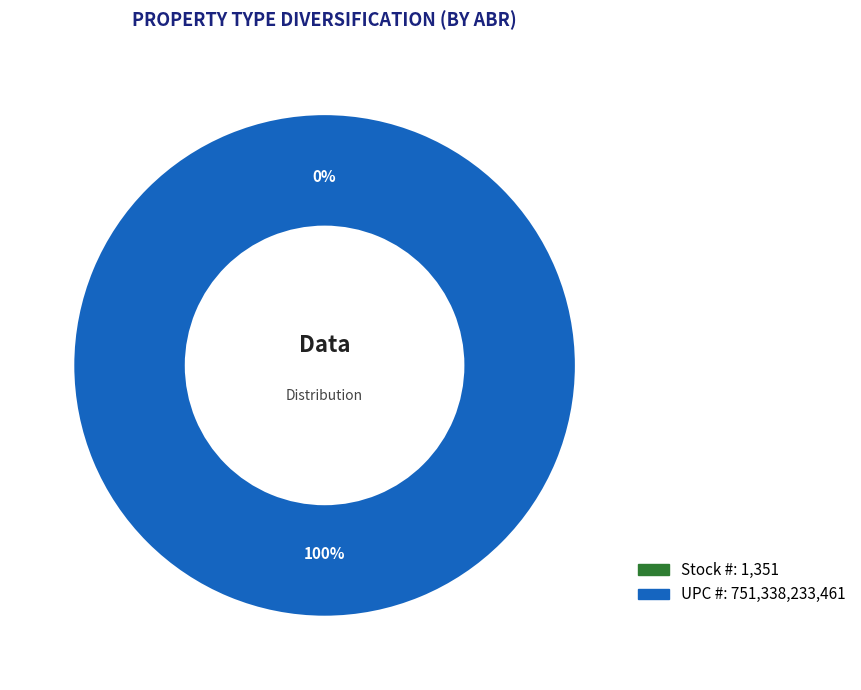

To the nearest percent, what is the difference between the Stock # and UPC # slice percentages?

100%